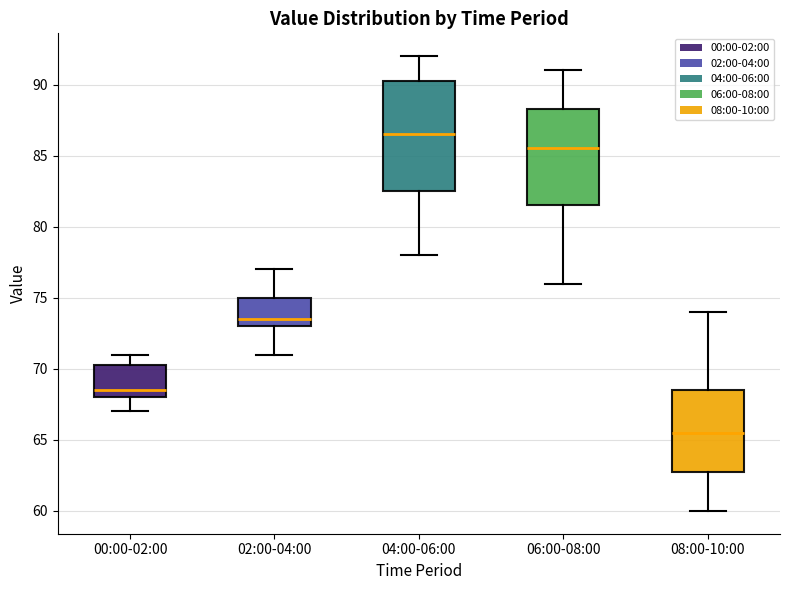

Comparing the boxes themselves (not the whiskers), which one is the tallest?

04:00-06:00